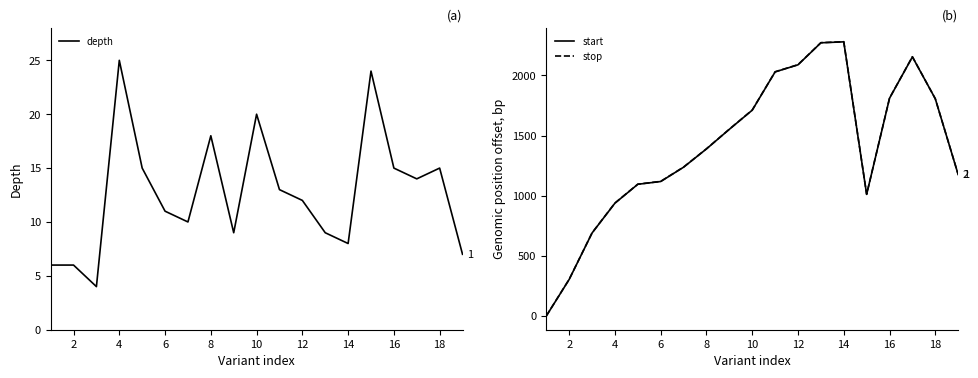

Reading right to left, transcribe all the data shown in this chart.

depth: 7	15	14	15	24	8	9	12	13	20	9	18	10	11	15	25	4	6	6
start: 1176	1806	2154	1810	1011	2279	2271	2088	2029	1711	1552	1389	1237	1118	1095	938	690	304	0
stop: 1177	1806	2155	1811	1012	2280	2272	2089	2030	1712	1553	1390	1238	1119	1096	939	691	305	1